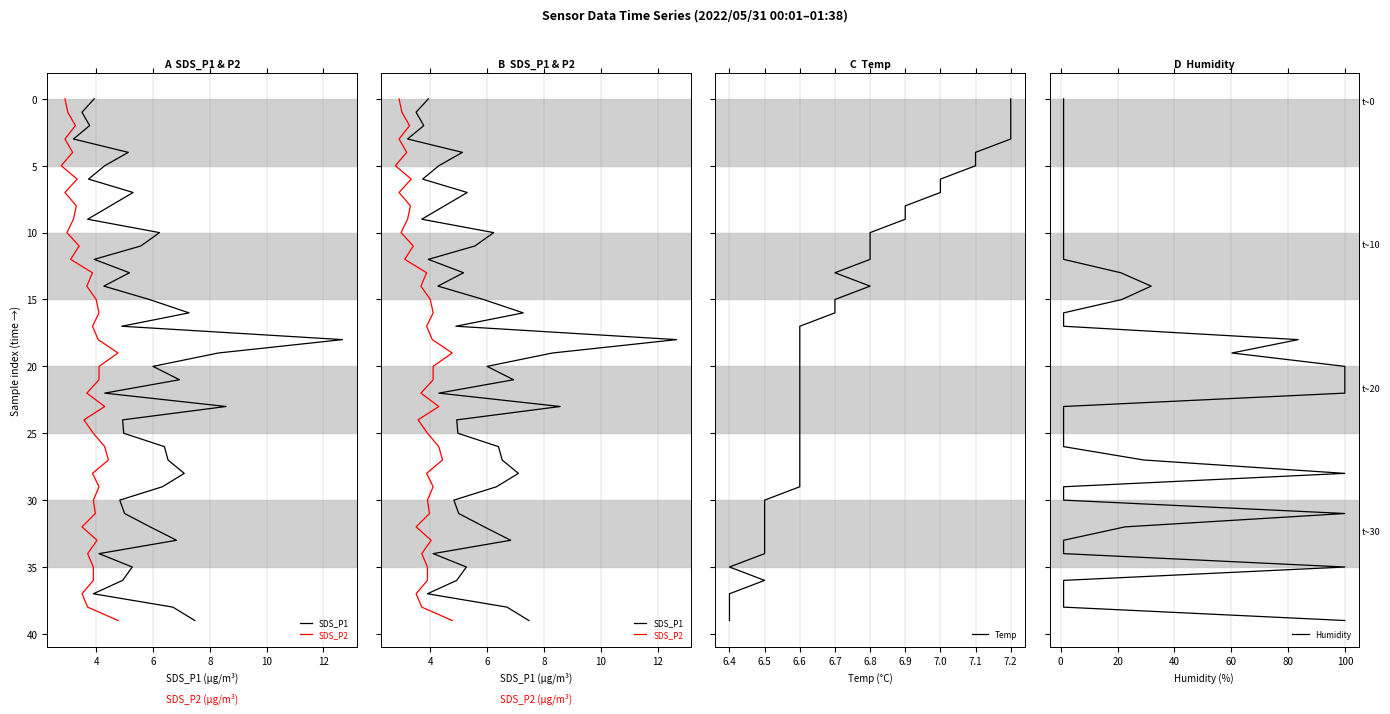

What are all the series names shown in the legend?

SDS_P1, SDS_P2, Temp, Humidity